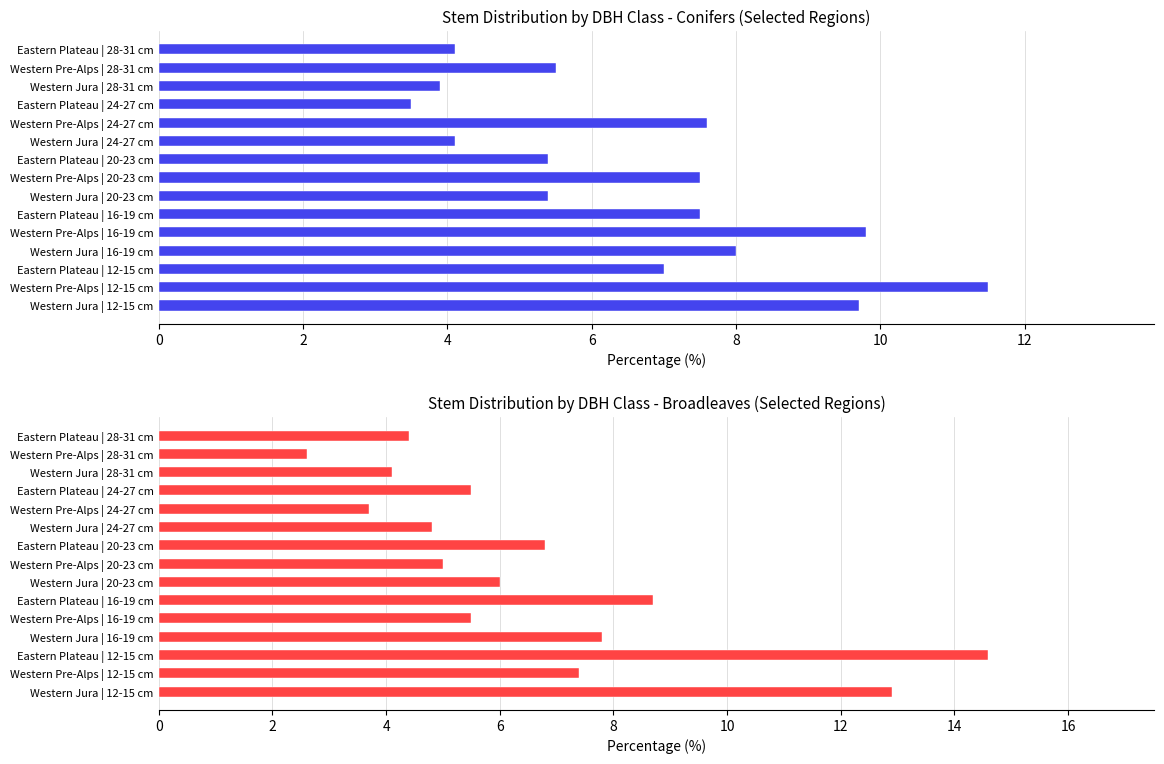

The value of conifers at Western Jura | 20-23 cm is 7.5. True or false?

False